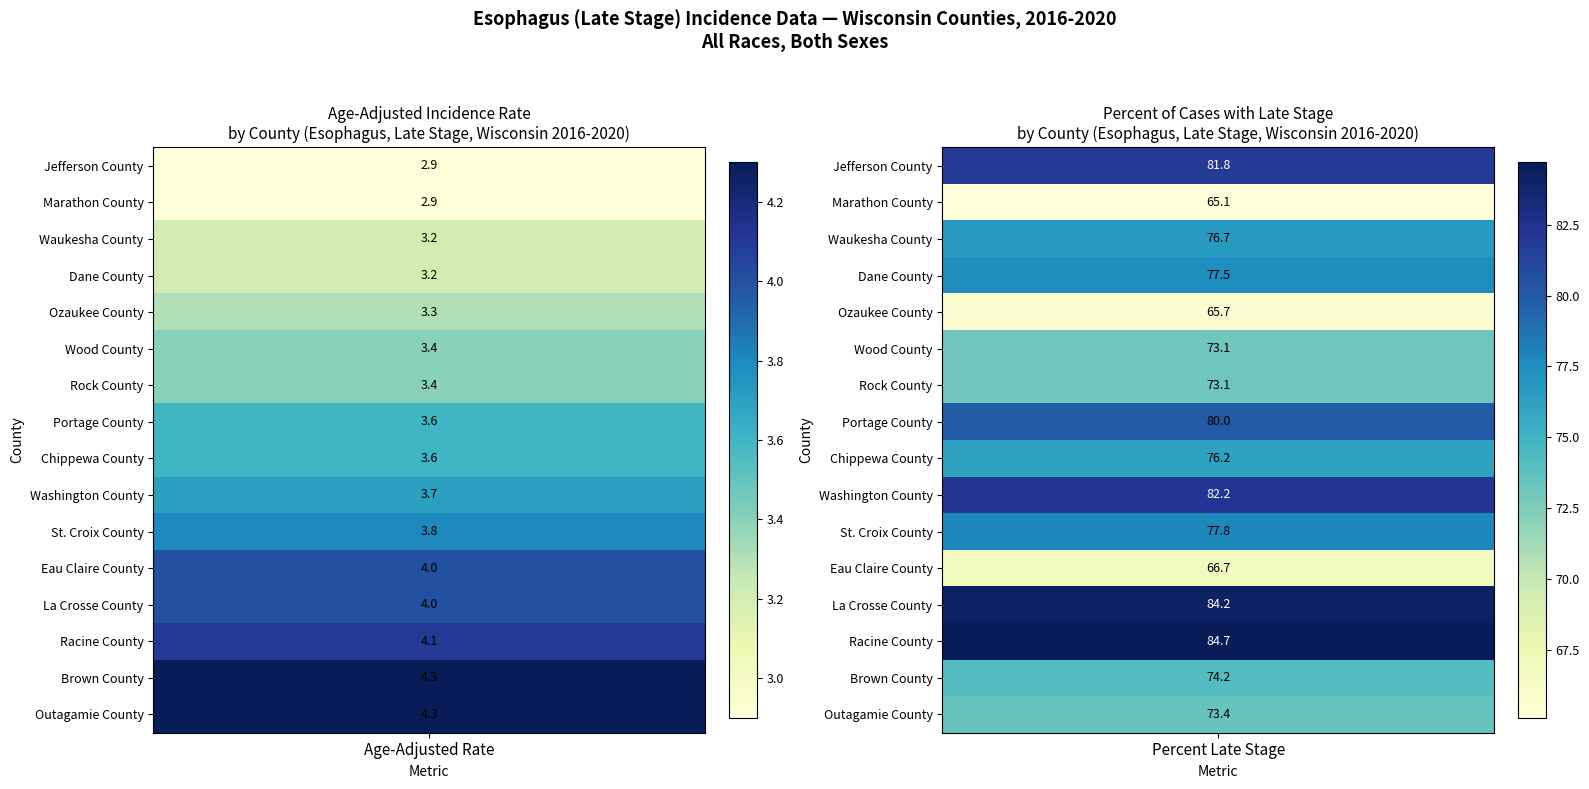

What is the minimum value for Dane County?

3.2